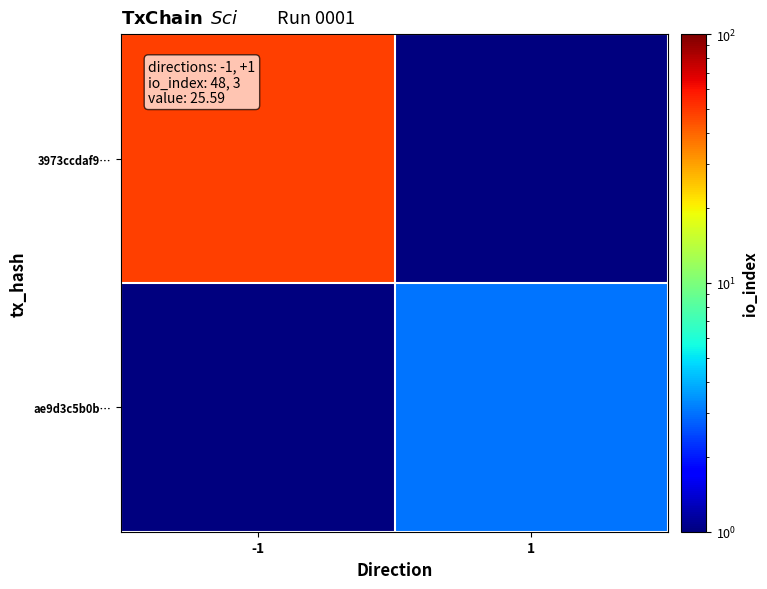

Which has a higher value, 1 or -1?

-1